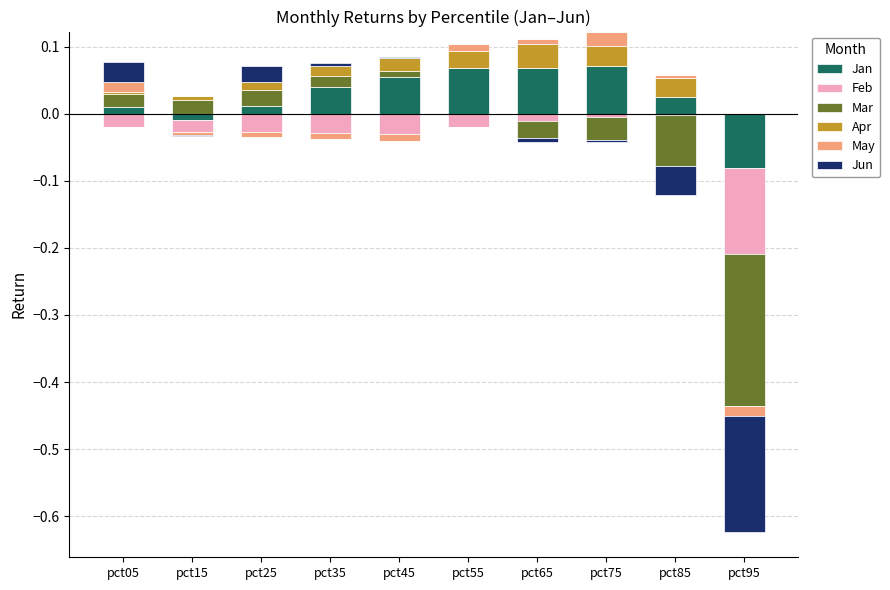

Is the value of Mar at pct45 greater than the value of Jan at pct25?

No